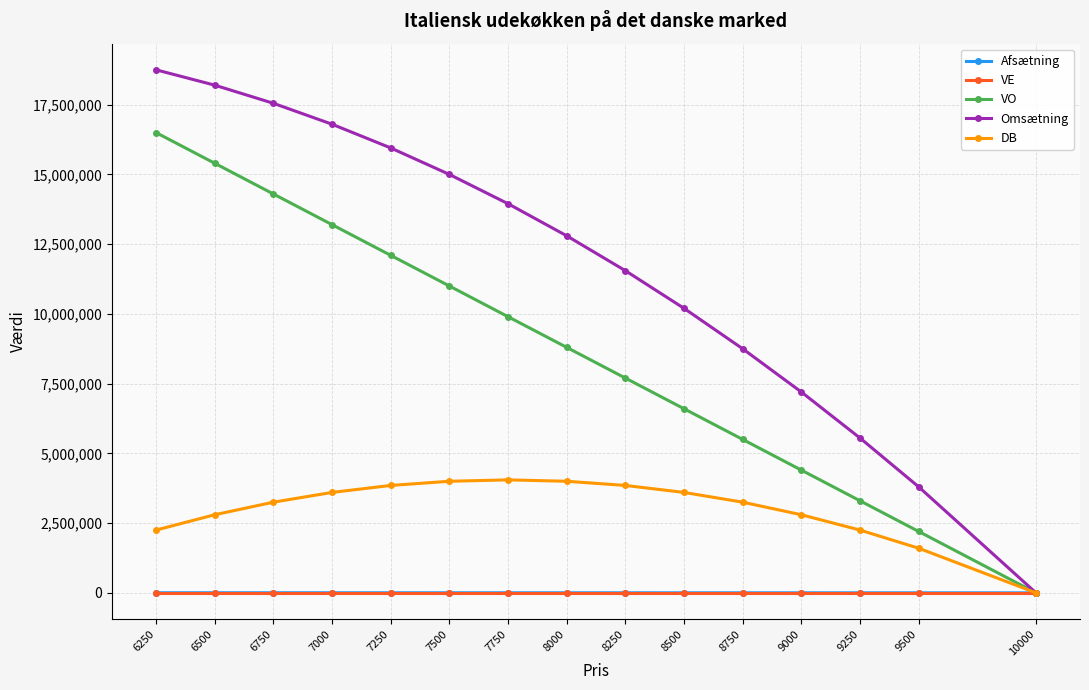

Rank the series at 6250 from lowest to highest value.

Afsætning, VE, DB, VO, Omsætning